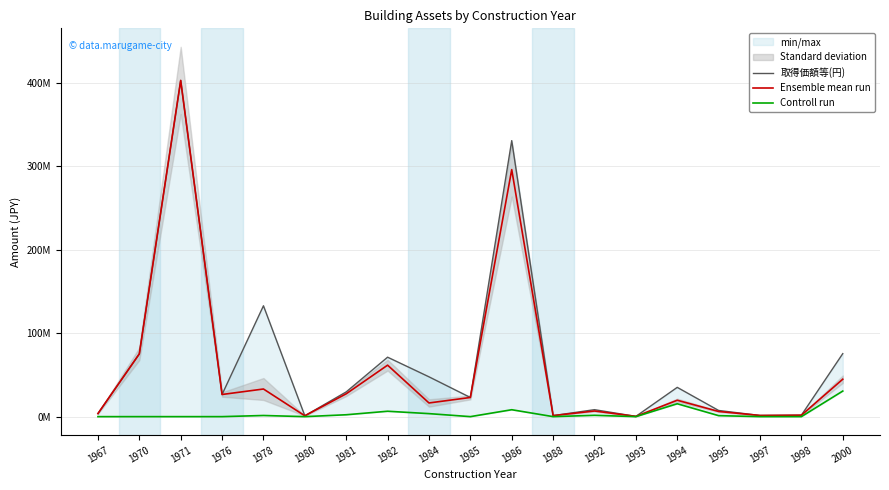

What are all the series names shown in the legend?

取得価額等(円), Ensemble mean run, Controll run